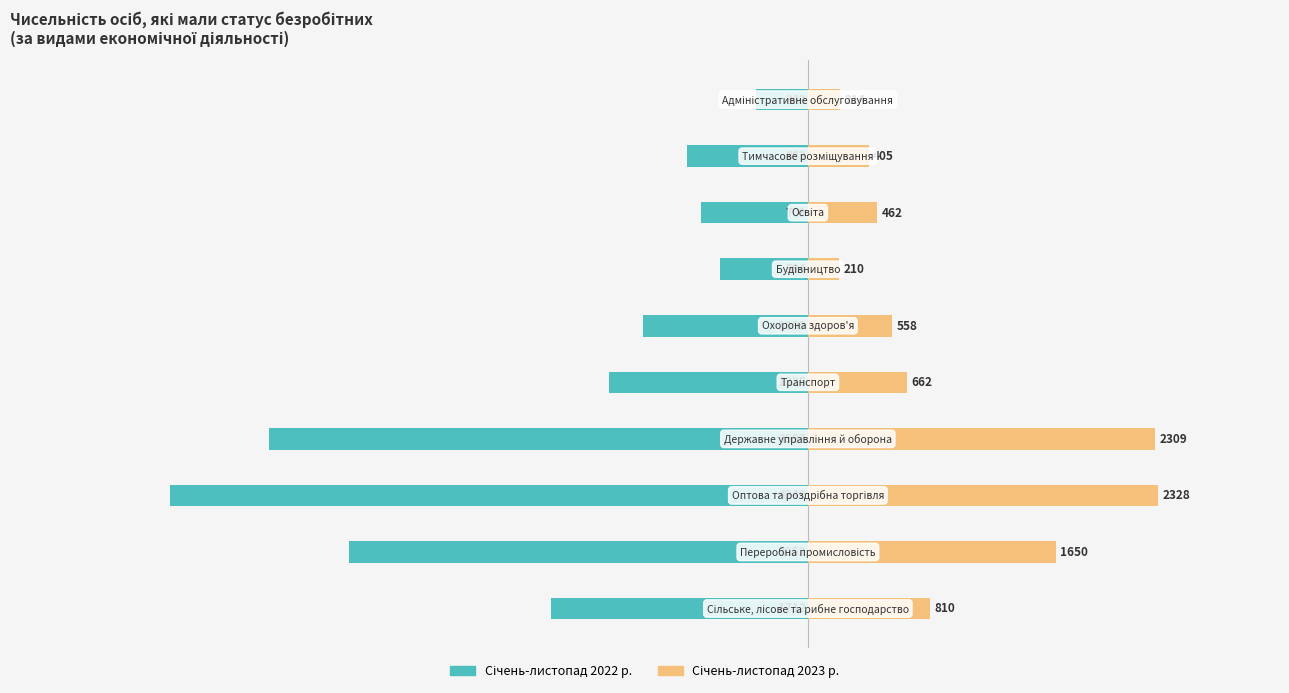

How many groups of bars are there?

10